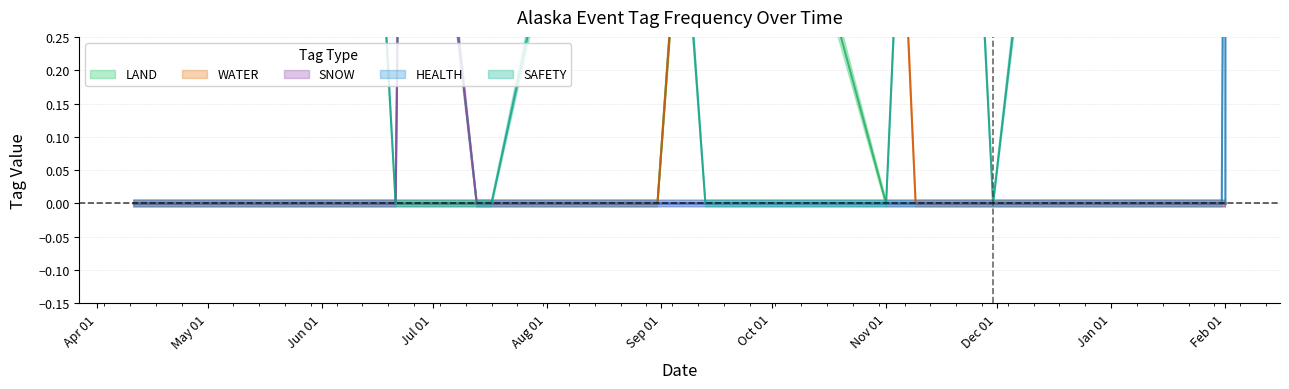

Is it true that SAFETY equals 1 at 2023-11-21?

True